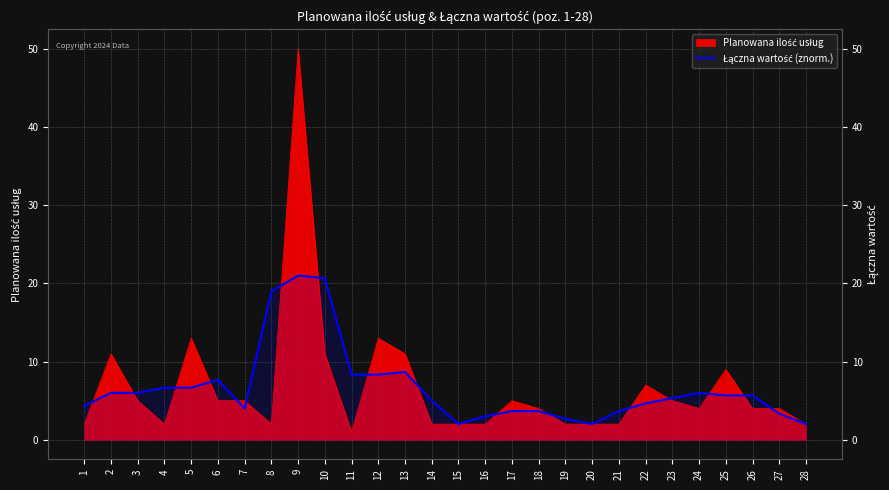

Reading left to right, extract all data points from this chart.

4.3	6.0	6.0	6.7	6.7	7.7	4.0	19.0	21.0	20.7	8.3	8.3	8.7	5.0	2.0	3.0	3.7	3.7	2.7	2.0	3.7	4.7	5.3	6.0	5.7	5.7	3.3	2.0